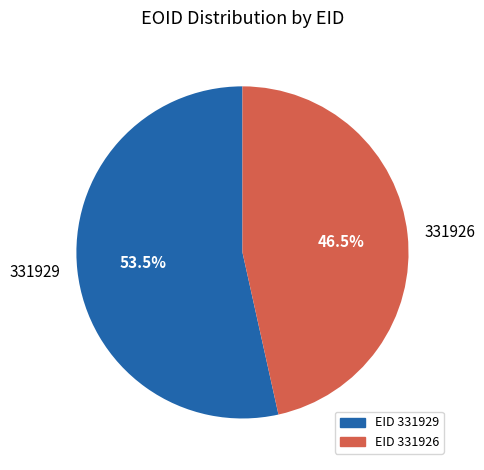

Approximately how many times larger is the value at 331926 compared to 331929?

0.9